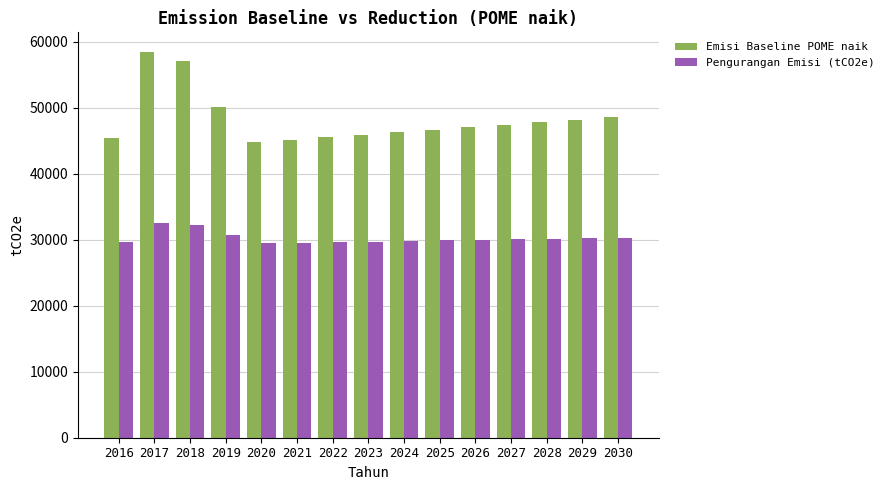

List the series in order of their overall mean, highest first.

Emisi Baseline POME naik, Pengurangan Emisi (tCO2e)